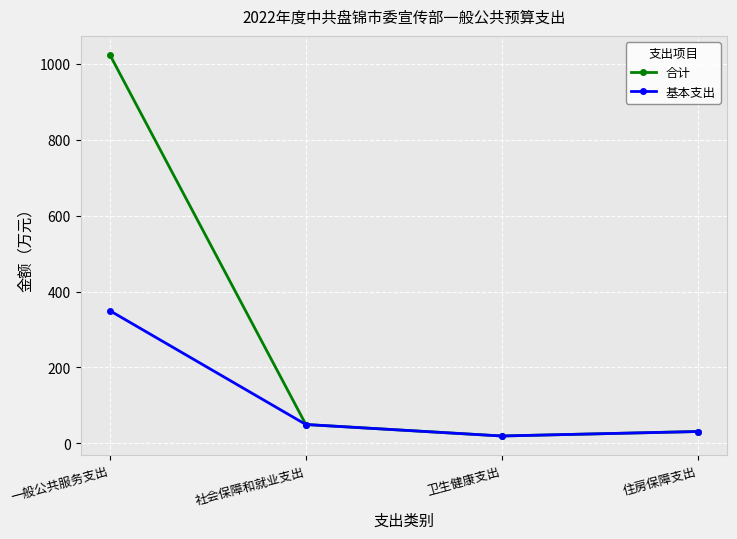

Reading left to right, list all the values displayed in this chart.

合计: 一般公共服务支出=1023.5	社会保障和就业支出=49.5	卫生健康支出=19.2	住房保障支出=31.0
基本支出: 一般公共服务支出=349.3	社会保障和就业支出=49.5	卫生健康支出=19.2	住房保障支出=31.0